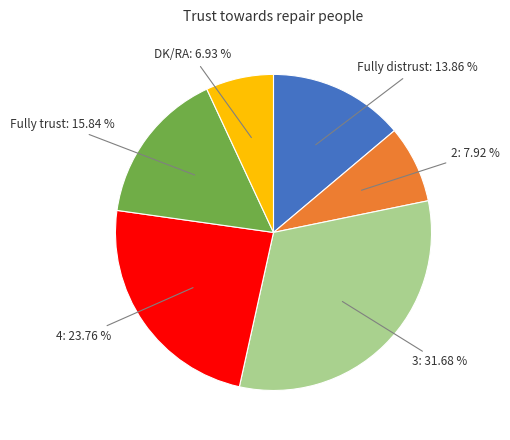

Is there a majority slice in this chart?

No